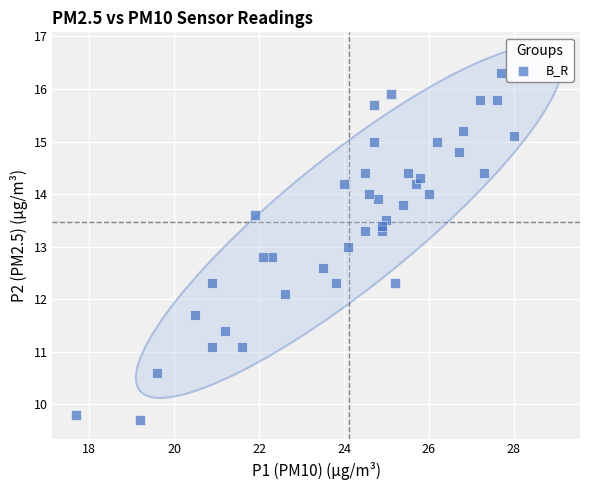

What is the range of X values (max minus min)?

10.3